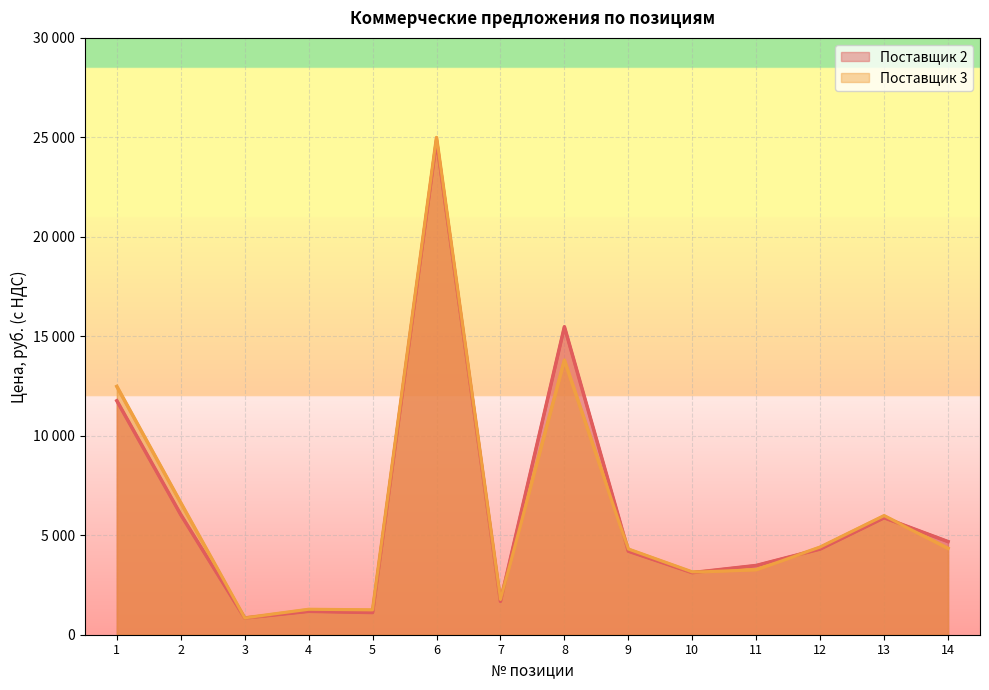

Reading right to left, transcribe all the data shown in this chart.

Поставщик 2: 4680.0	5880.0	4308.0	3480.0	3120.0	4200.0	15480.0	1680.0	24840.0	1116.0	1176.0	840.0	6036.0	11760.0
Поставщик 3: 4340.0	5980.0	4400.0	3269.0	3150.0	4300.0	13801.0	1765.0	24991.0	1242.0	1271.0	840.9	6632.0	12480.0